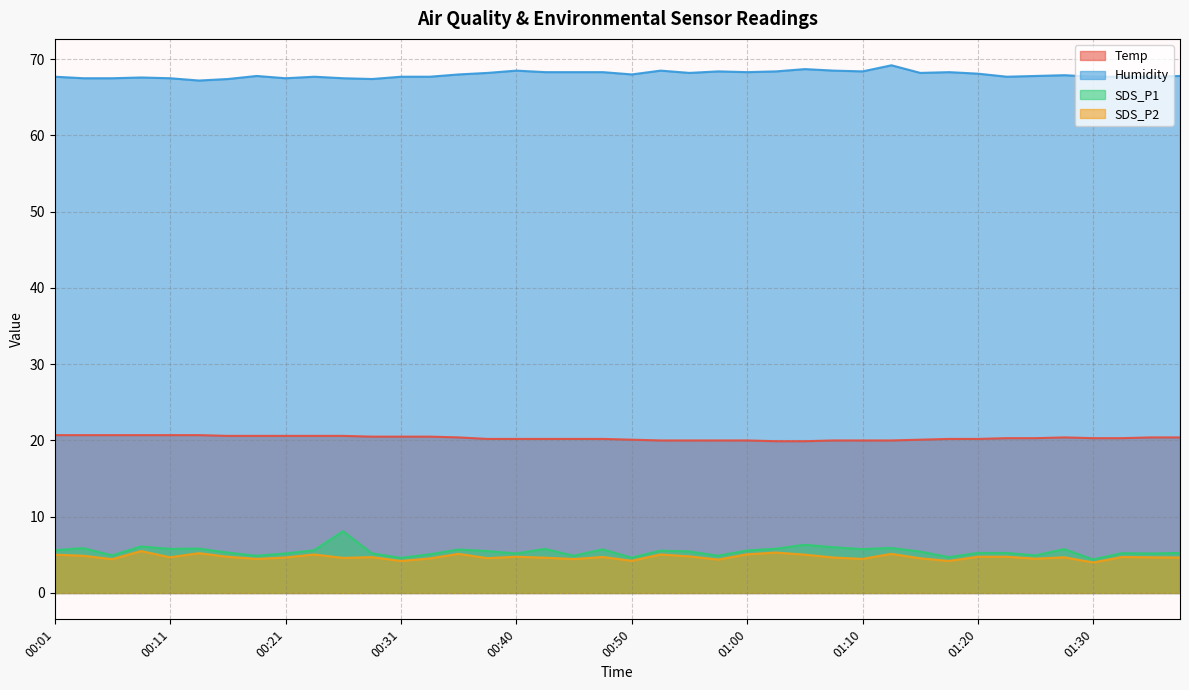

True or false: Humidity and SDS_P2 intersect in this chart.

False